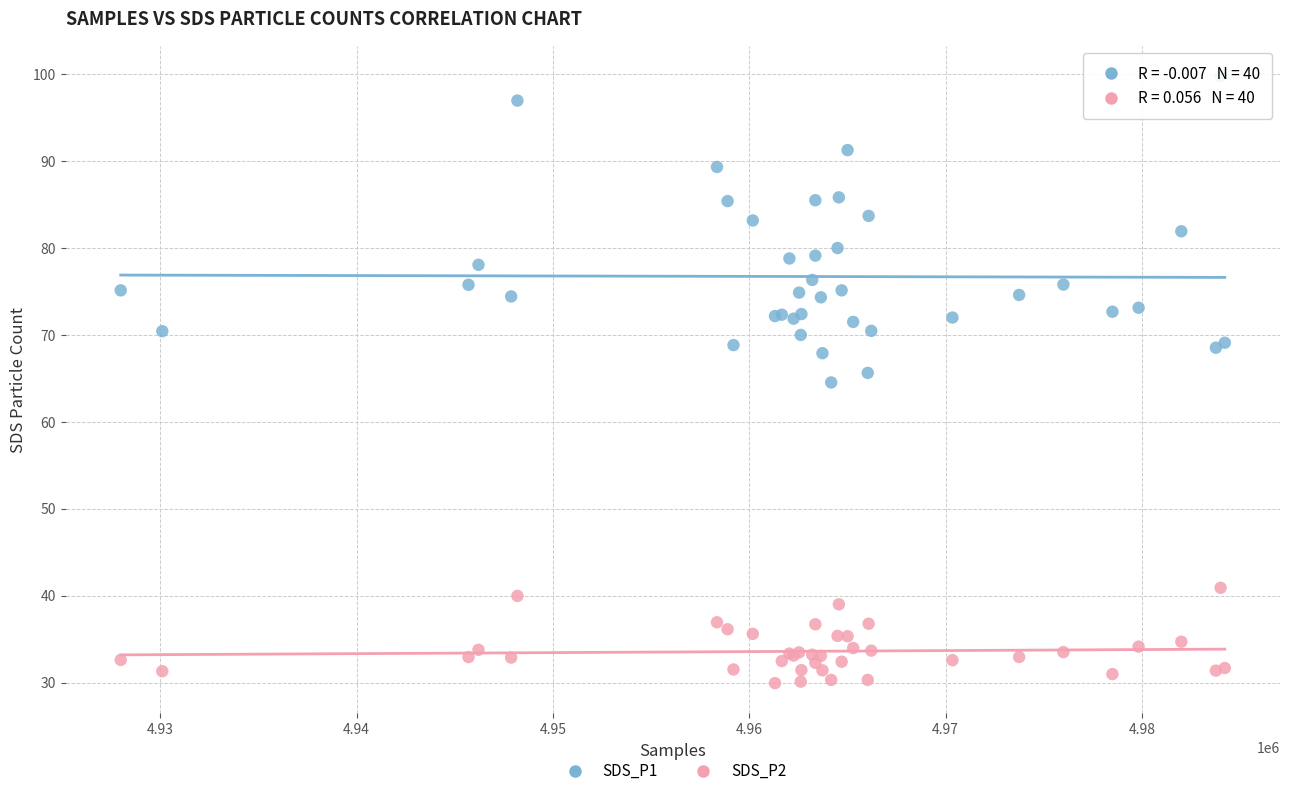

What are all the series names shown in the legend?

SDS_P1, SDS_P2